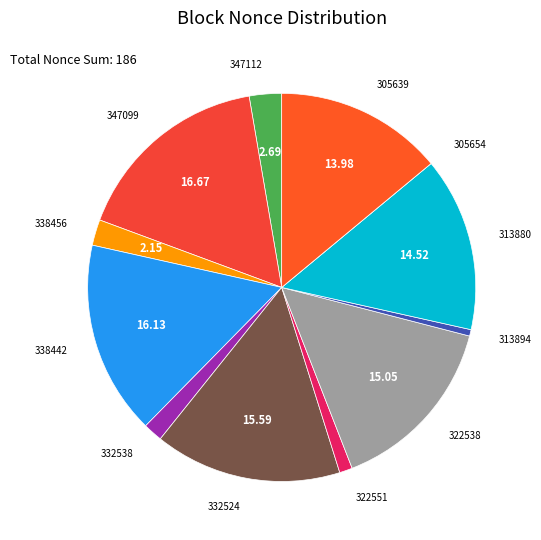

Is 313894 the majority of the pie?

No